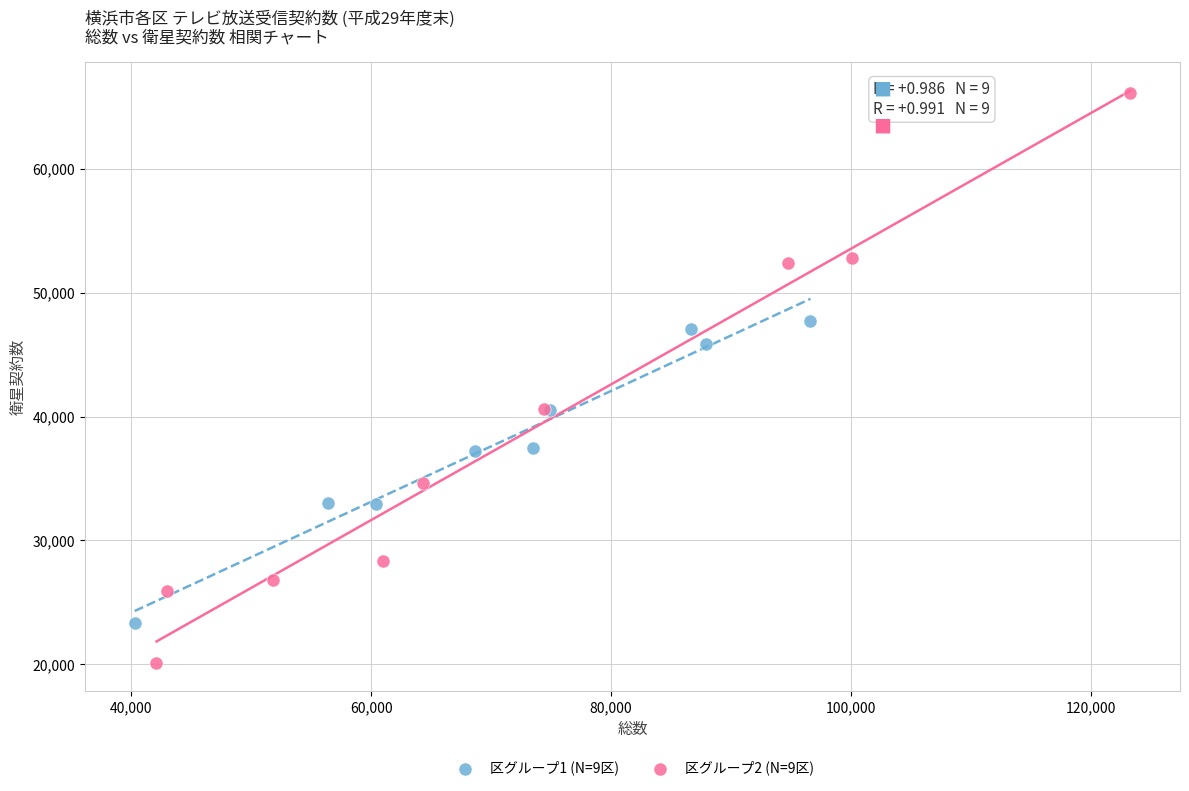

What are all the series names shown in the legend?

区グループ1 (N=9区), 区グループ2 (N=9区)